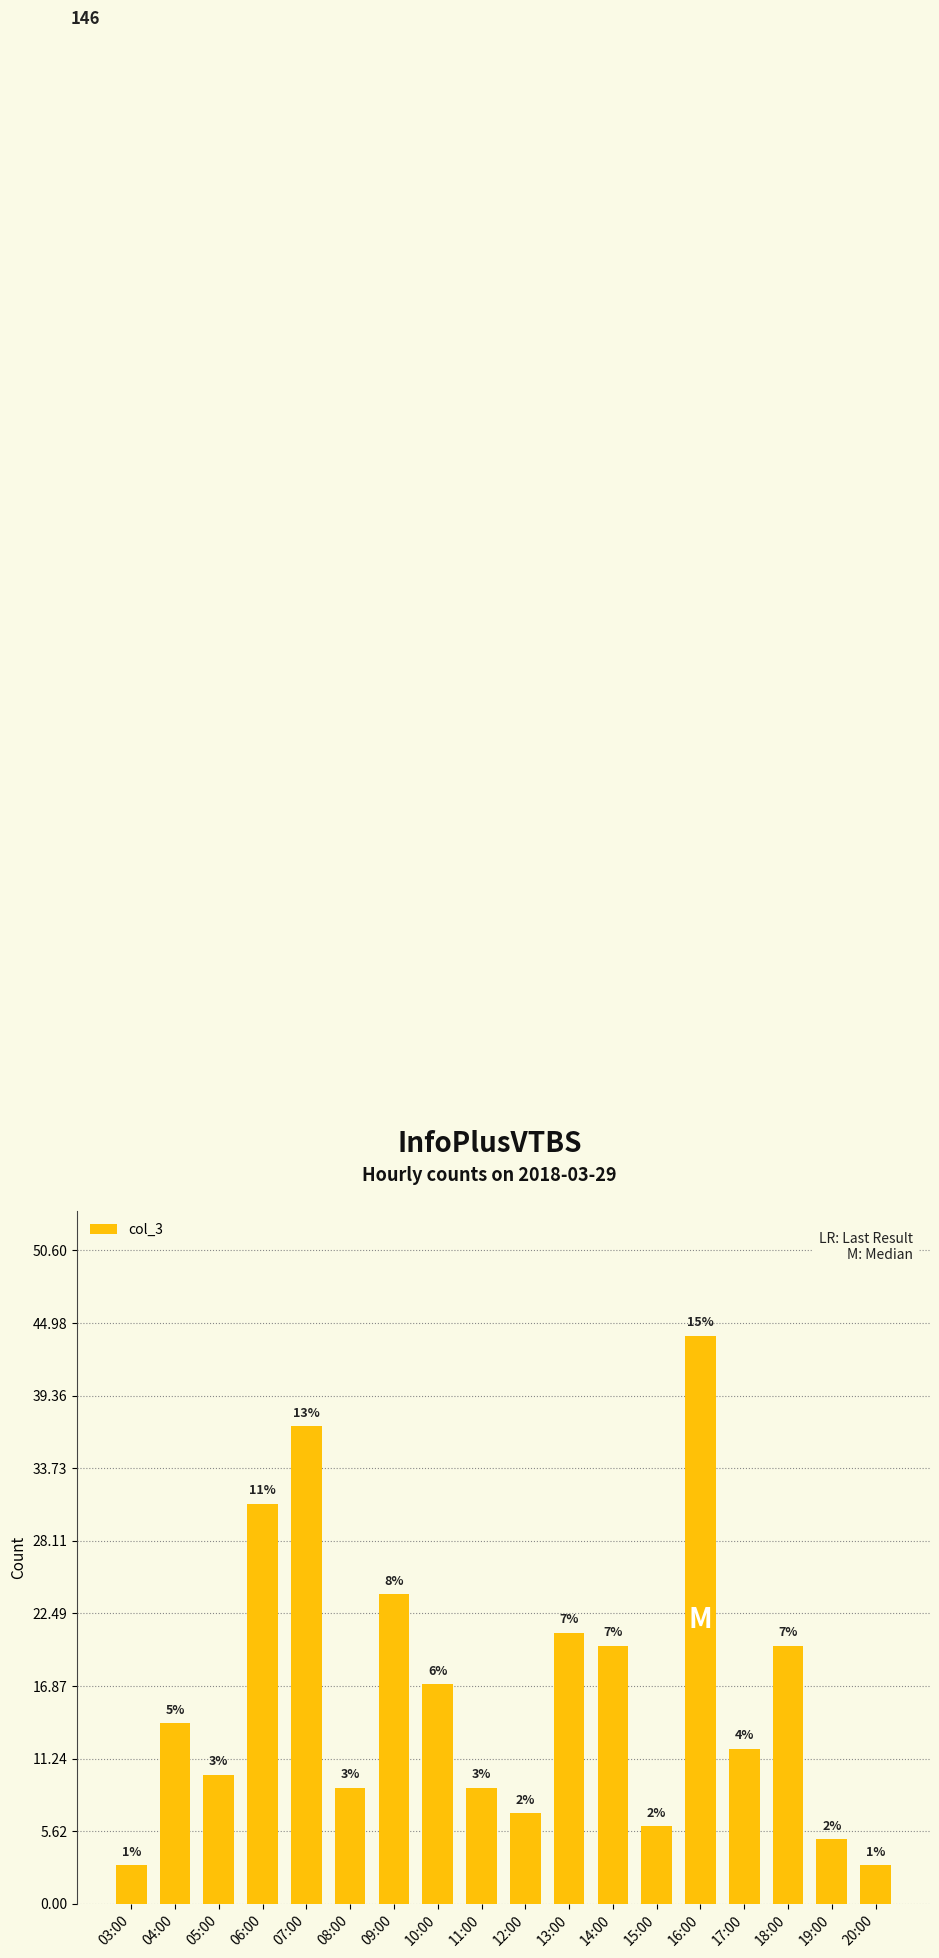

List the labels in order of value, largest first.

16:00, 07:00, 06:00, 09:00, 13:00, 14:00, 18:00, 10:00, 04:00, 17:00, 05:00, 08:00, 11:00, 12:00, 15:00, 19:00, 03:00, 20:00